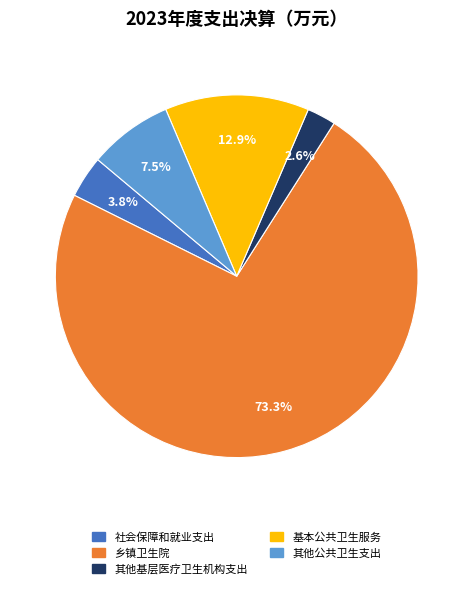

Is the sum of 其他公共卫生支出 and 乡镇卫生院 greater than half?

Yes